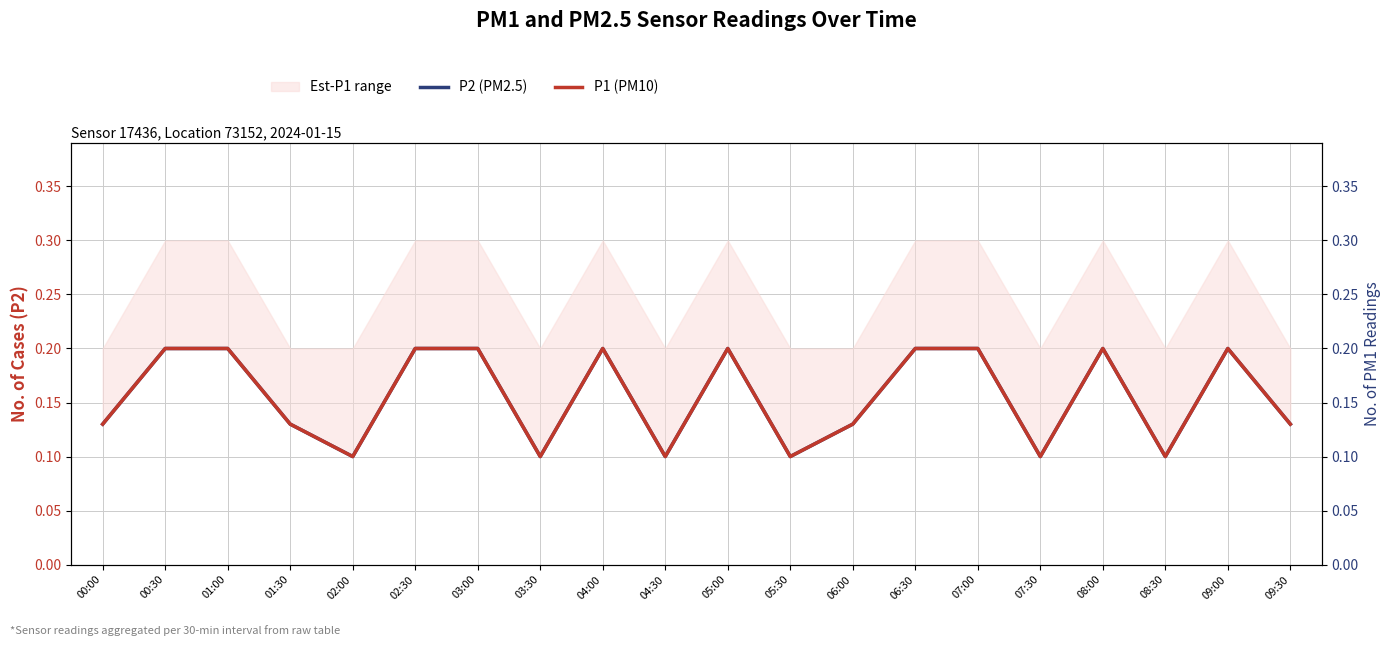

Reading right to left, extract all data points from this chart.

P2 (PM2.5): 0.1	0.2	0.1	0.2	0.1	0.2	0.2	0.1	0.1	0.2	0.1	0.2	0.1	0.2	0.2	0.1	0.1	0.2	0.2	0.1
P1 (PM10): 0.1	0.2	0.1	0.2	0.1	0.2	0.2	0.1	0.1	0.2	0.1	0.2	0.1	0.2	0.2	0.1	0.1	0.2	0.2	0.1